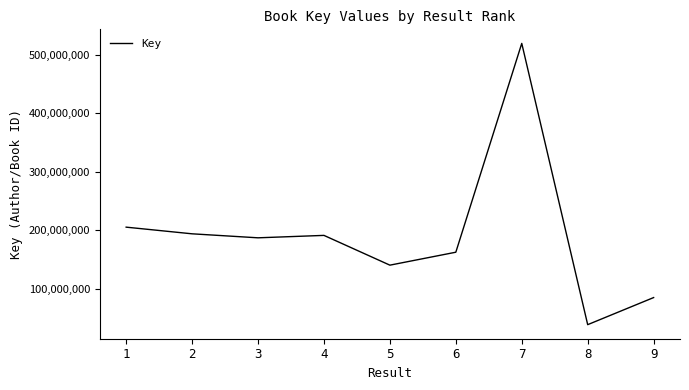

What is the average value?

191176439